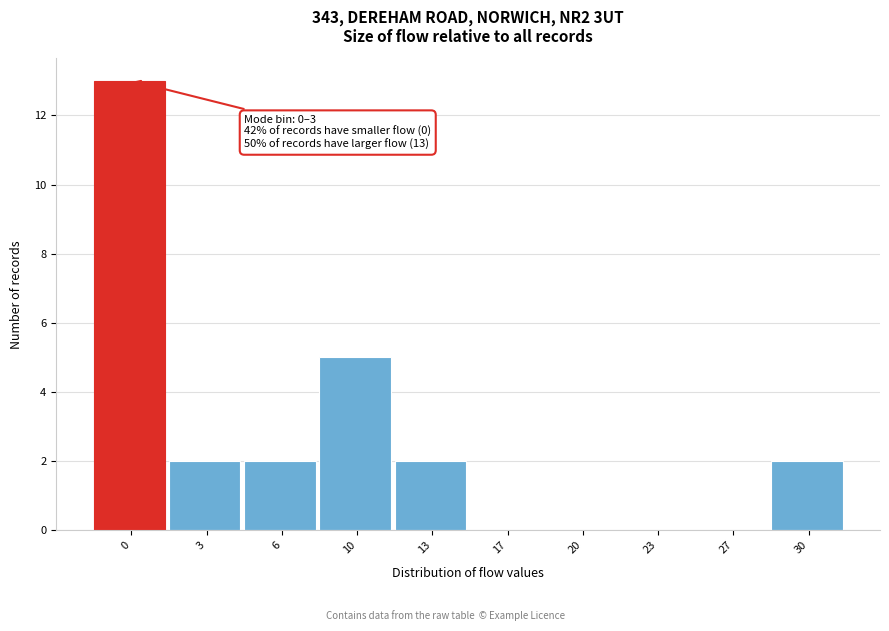

Reading left to right, what are all the values shown in this chart?

0=13	3=2	6=2	10=5	13=2	17=0	20=0	23=0	27=0	30=2